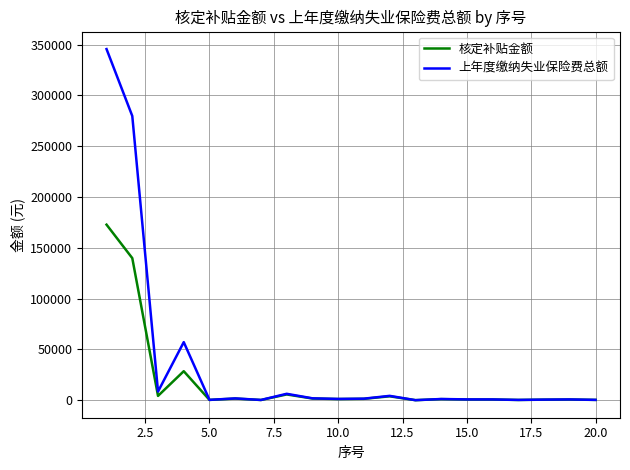

Which series has the largest total across all categories?

上年度缴纳失业保险费总额